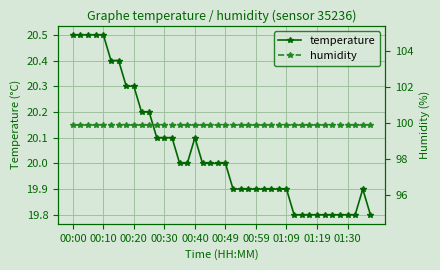

How many temperature values are between 19 and 20?

25